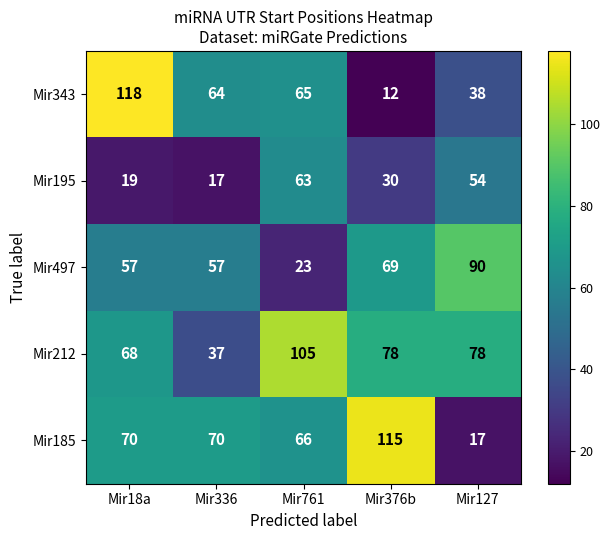

What is the sum of all Mir212 values?

366